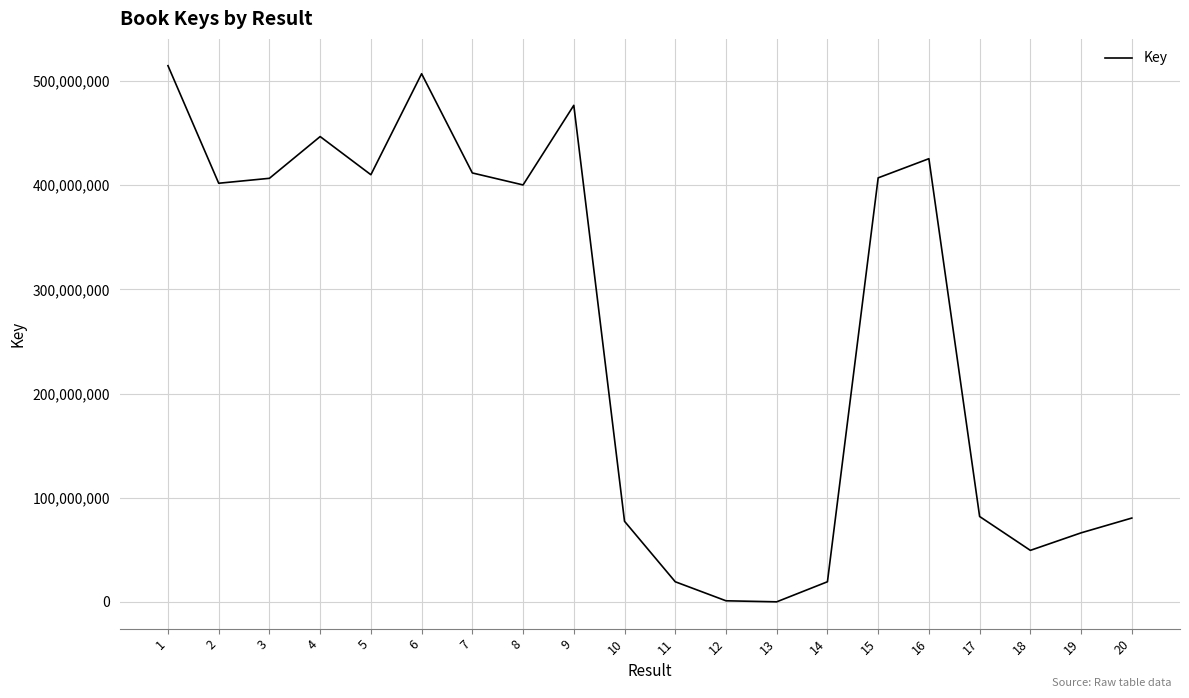

What is the greatest value displayed?

514661129